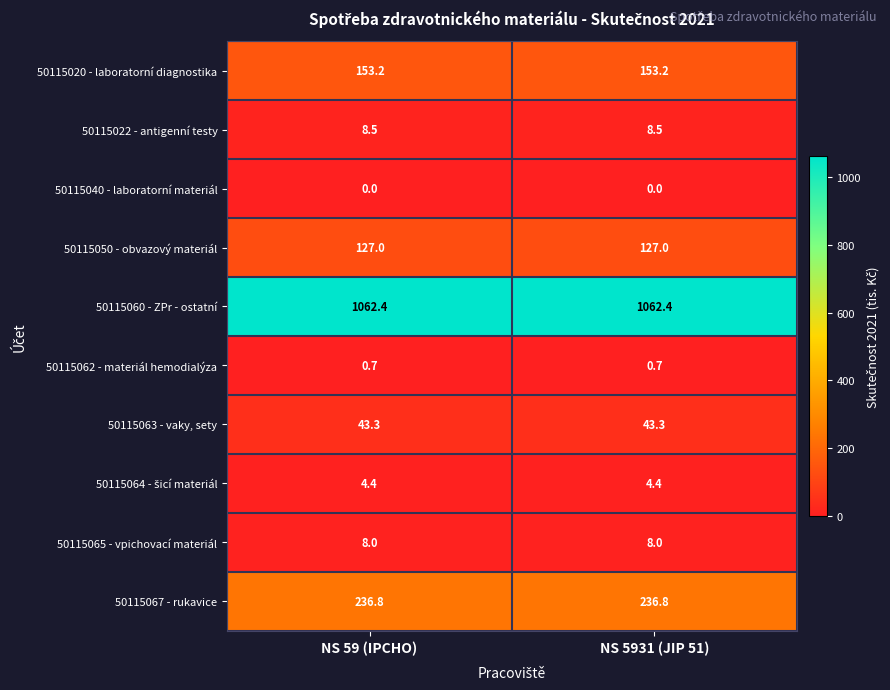

What is the difference between the highest and lowest values at NS 5931 (JIP 51)?

1062.4